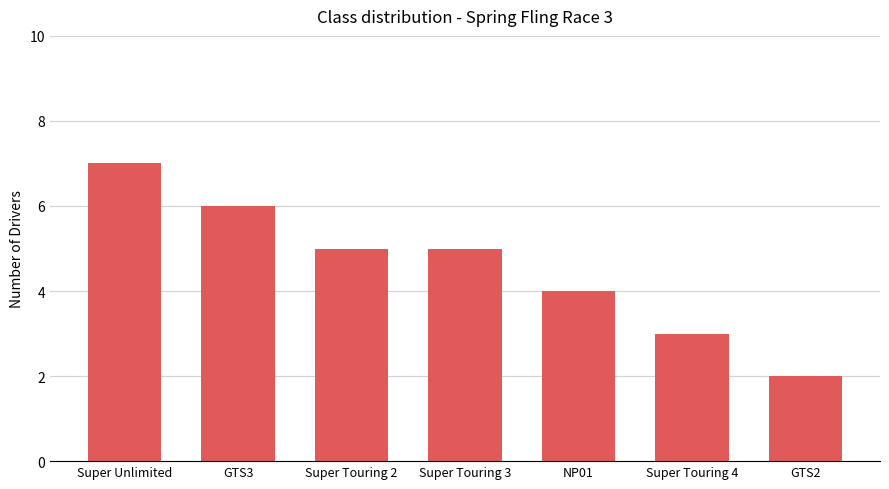

How many categories are shown in the chart?

7